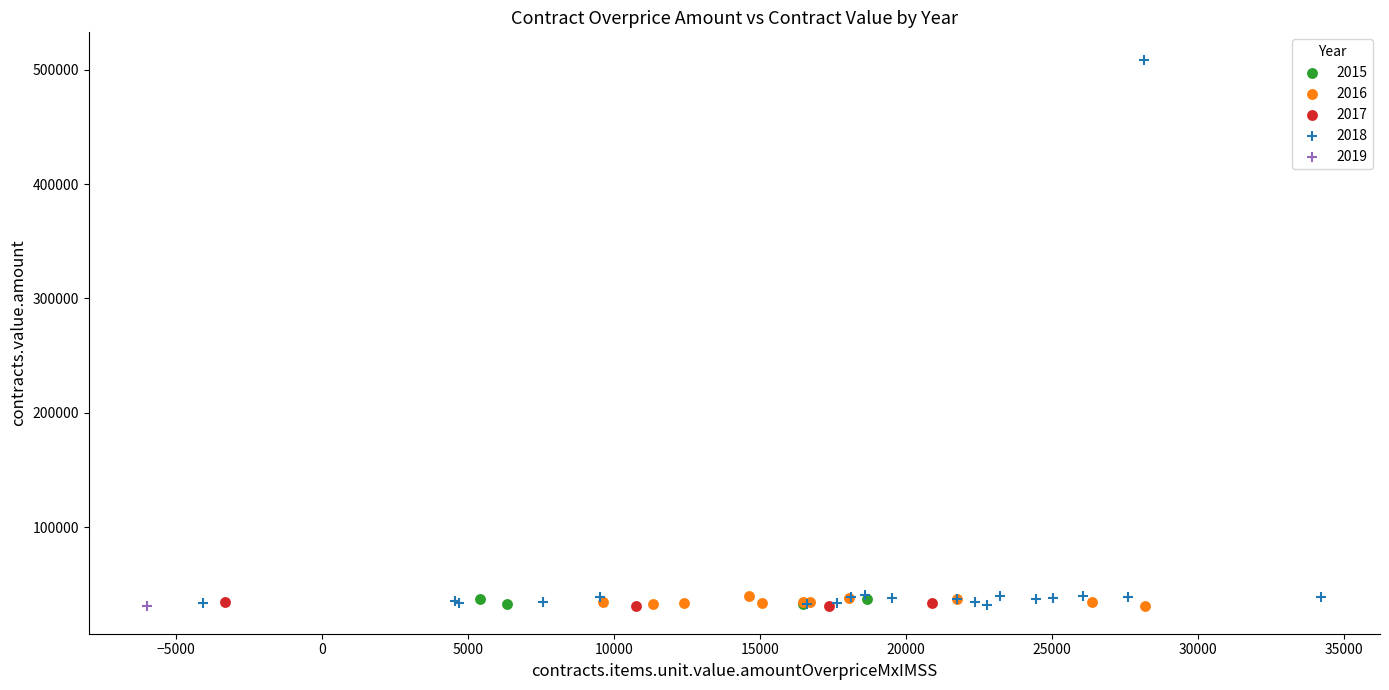

Which series contains the highest Y value?

2018